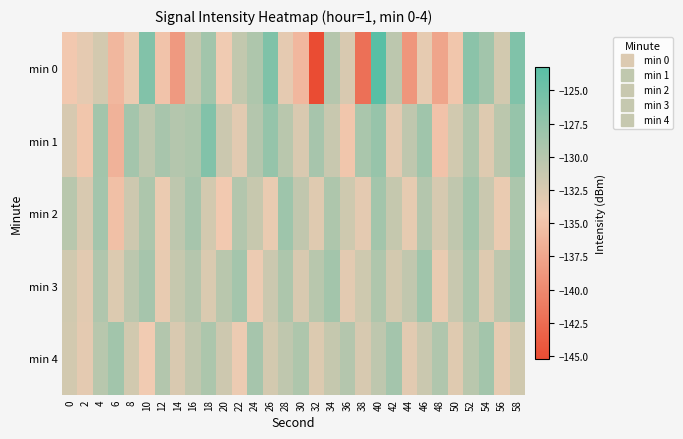

Reading left to right, list all the values displayed in this chart.

min 0: 0=-134.6	2=-133.4	4=-132.1	6=-136.0	8=-133.8	10=-126.2	12=-135.0	14=-138.6	16=-130.9	18=-128.5	20=-134.1	22=-130.8	24=-129.4	26=-126.0	28=-133.3	30=-136.0	32=-145.3	34=-129.9	36=-132.4	38=-142.1	40=-123.3	42=-130.4	44=-138.8	46=-133.4	48=-137.5	50=-134.7	52=-126.9	54=-128.5	56=-131.9	58=-126.1
min 1: 0=-132.3	2=-134.7	4=-128.7	6=-136.4	8=-128.8	10=-130.5	12=-129.0	14=-129.8	16=-129.4	18=-126.3	20=-131.5	22=-133.1	24=-129.8	26=-127.6	28=-130.2	30=-132.5	32=-128.9	34=-131.3	36=-134.7	38=-129.1	40=-127.8	42=-133.2	44=-130.6	46=-128.4	48=-135.1	50=-131.9	52=-129.5	54=-132.8	56=-130.3	58=-127.7
min 2: 0=-130.1	2=-132.4	4=-128.7	6=-135.2	8=-131.6	10=-129.3	12=-133.8	14=-130.5	16=-128.9	18=-132.1	20=-134.5	22=-129.7	24=-131.2	26=-133.6	28=-128.3	30=-130.8	32=-132.9	34=-129.4	36=-131.7	38=-133.3	40=-128.6	42=-131.0	44=-133.4	46=-129.8	48=-132.2	50=-130.7	52=-128.5	54=-131.4	56=-133.7	58=-129.2
min 3: 0=-131.8	2=-133.1	4=-129.6	6=-132.7	8=-130.4	10=-128.8	12=-133.5	14=-131.1	16=-129.9	18=-132.6	20=-130.2	22=-128.7	24=-133.9	26=-131.5	28=-129.3	30=-132.4	32=-130.1	34=-128.6	36=-133.2	38=-131.7	40=-129.5	42=-132.1	44=-130.8	46=-128.4	48=-133.6	50=-131.3	52=-129.1	54=-132.8	56=-130.5	58=-128.9
min 4: 0=-132.0	2=-133.3	4=-130.1	6=-128.5	8=-131.9	10=-134.2	12=-129.7	14=-132.5	16=-130.8	18=-129.2	20=-131.6	22=-133.9	24=-128.8	26=-132.1	28=-130.6	30=-129.4	32=-132.7	34=-131.0	36=-129.8	38=-132.3	40=-130.5	42=-128.7	44=-133.1	46=-131.4	48=-129.6	50=-132.9	52=-130.2	54=-128.6	56=-133.4	58=-131.8